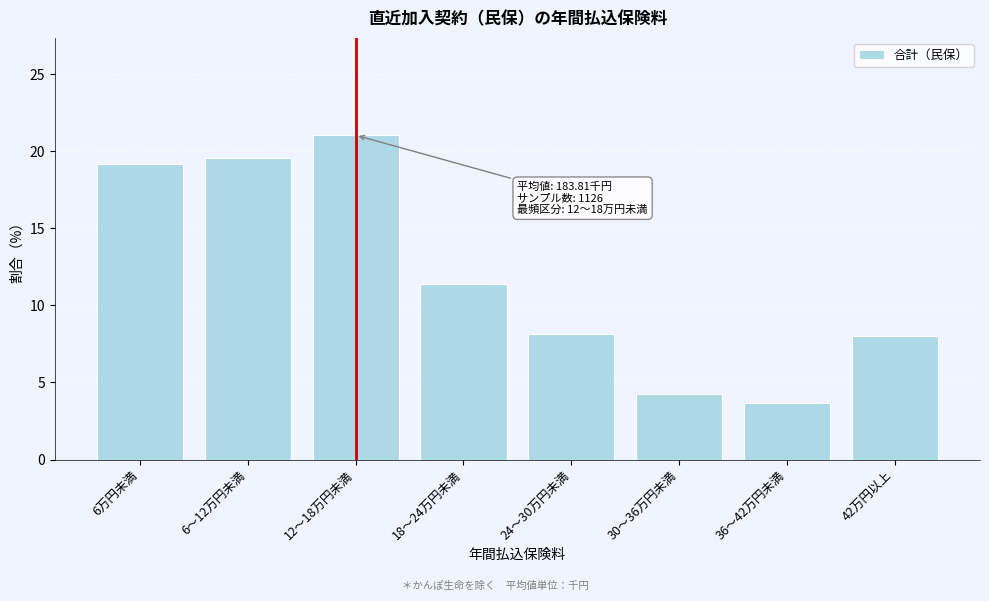

Reading right to left, transcribe all the data shown in this chart.

8.0	3.6	4.3	8.2	11.4	21.0	19.5	19.2